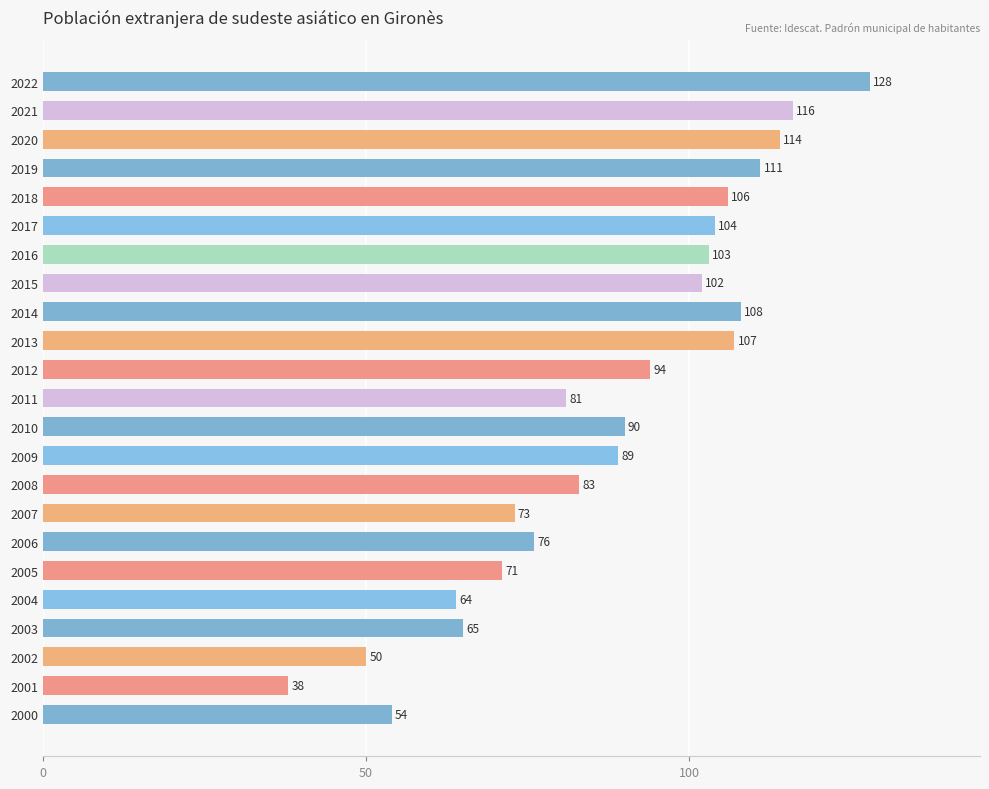

The chart shows a value of 64 at 2004. True or false?

True